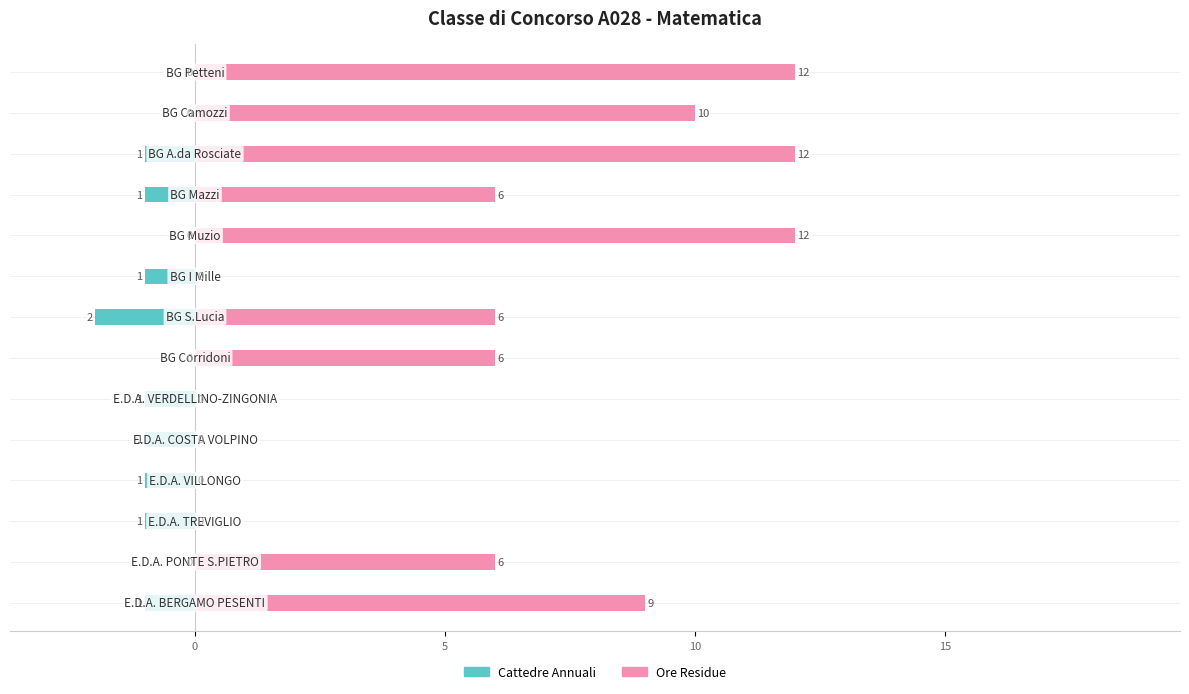

How many groups of bars are there?

14